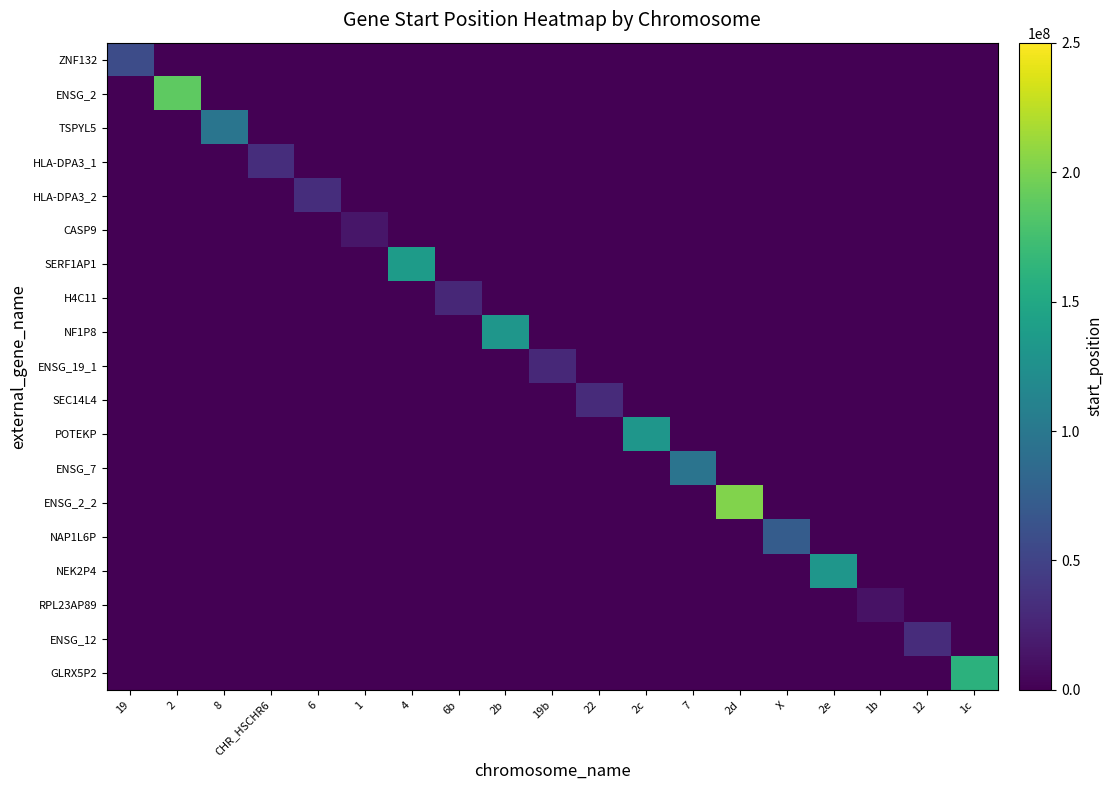

Which series has the largest total across all categories?

ENSG_2_2